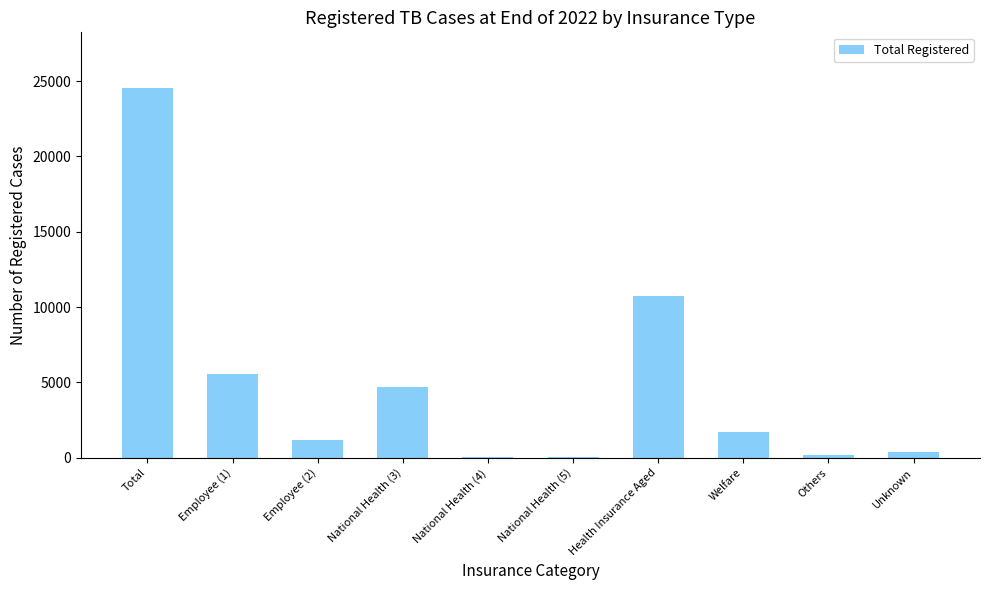

The chart shows a value of 7524 at Employee (1). True or false?

False